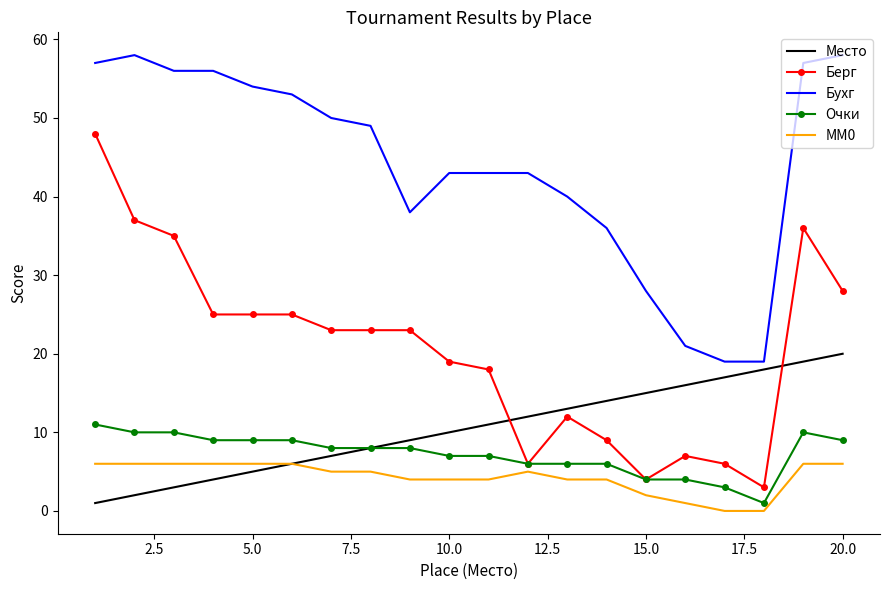

What is the maximum value shown in the chart?

58